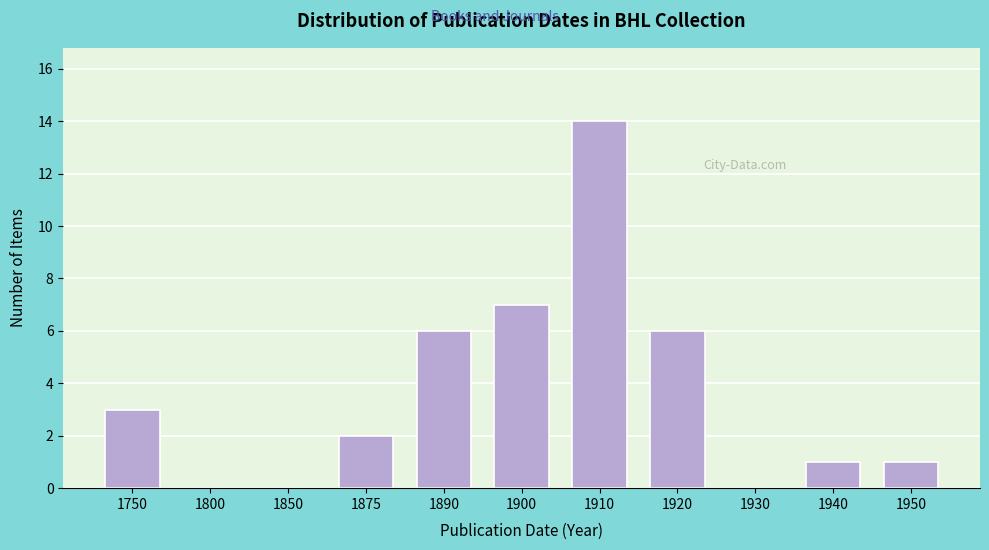

Reading left to right, what are all the values shown in this chart?

1750=3	1800=0	1850=0	1875=2	1890=6	1900=7	1910=14	1920=6	1930=0	1940=1	1950=1